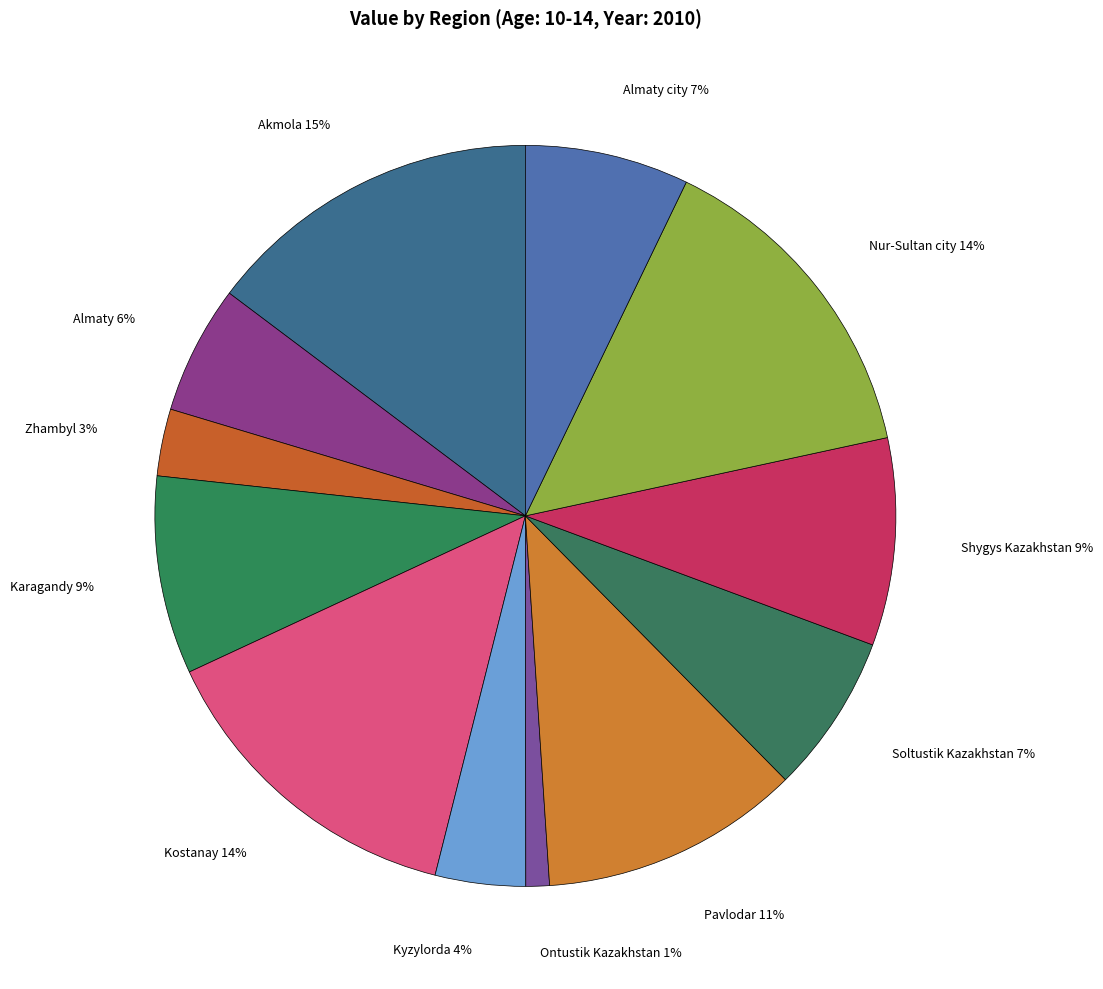

Does Shygys Kazakhstan represent more than half of the total?

No